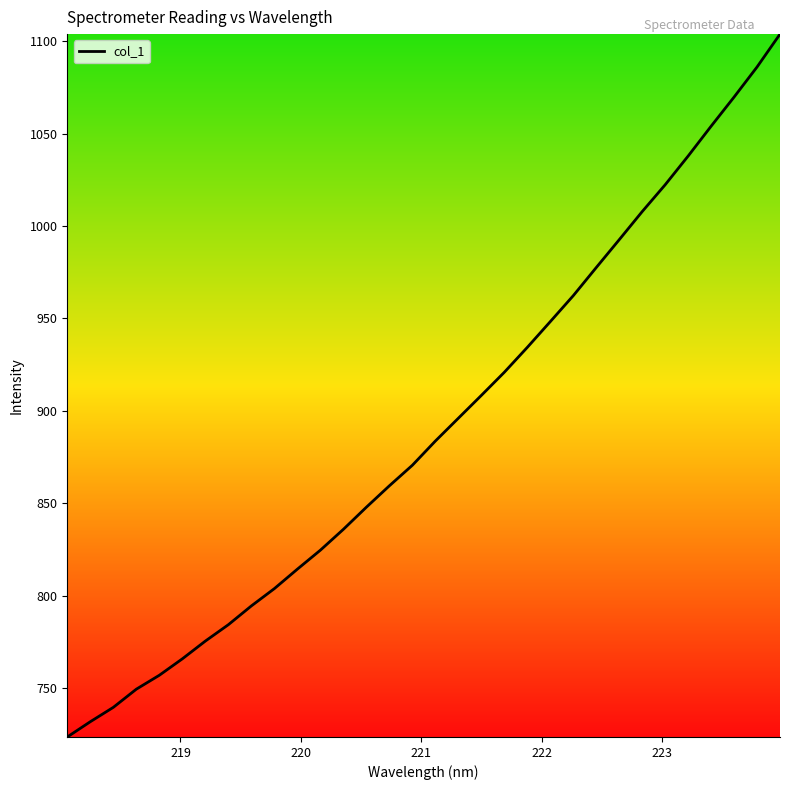

How many lines are shown in the chart?

1